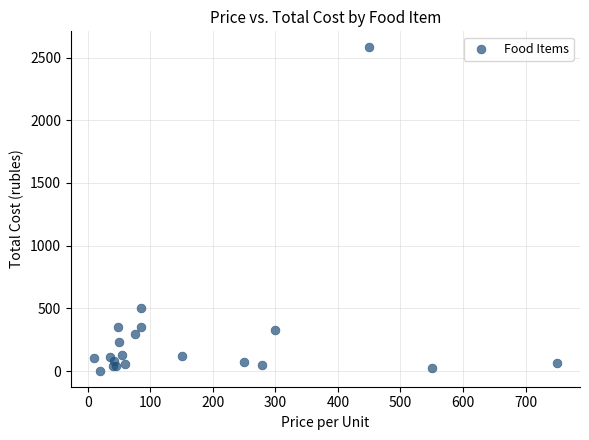

What Y value in the scatter plot is closest to 1291?

502.8